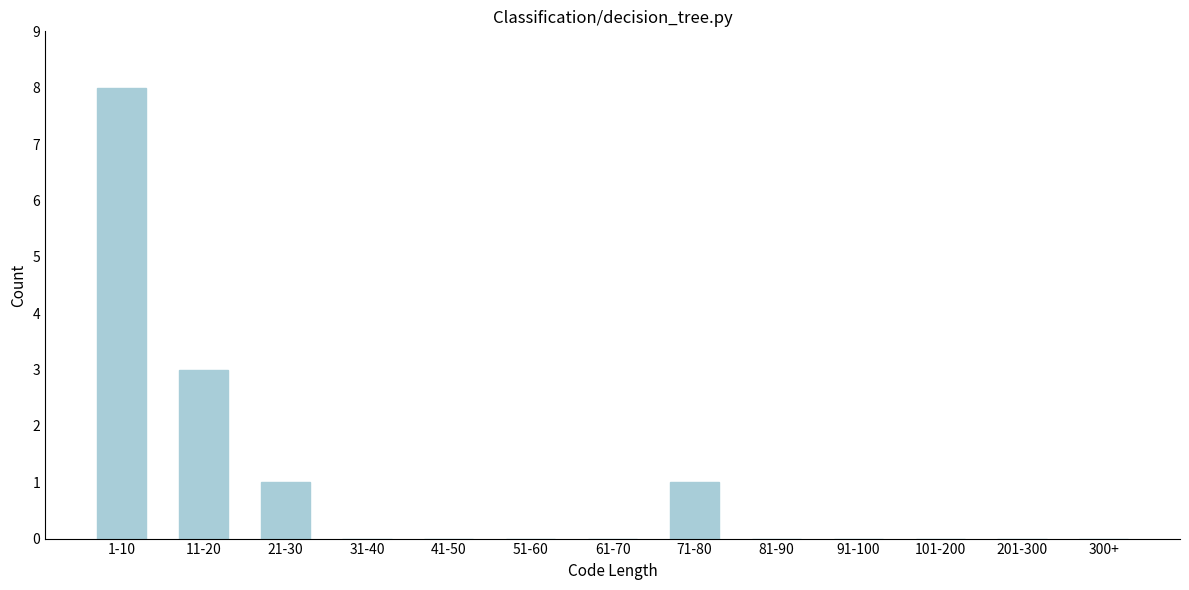

Reading left to right, extract all data points from this chart.

1-10=8	11-20=3	21-30=1	31-40=0	41-50=0	51-60=0	61-70=0	71-80=1	81-90=0	91-100=0	101-200=0	201-300=0	300+=0